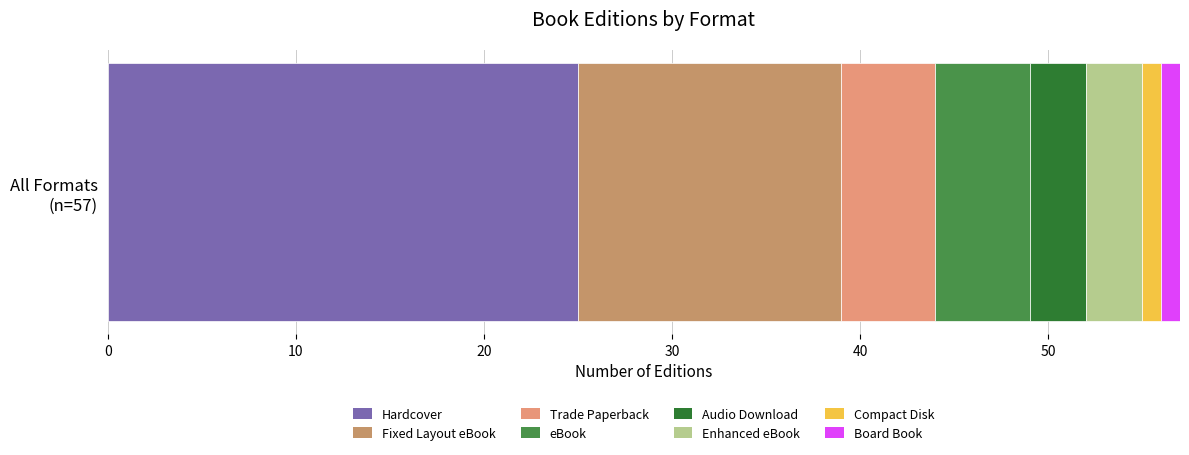

How many series are shown in this chart?

8